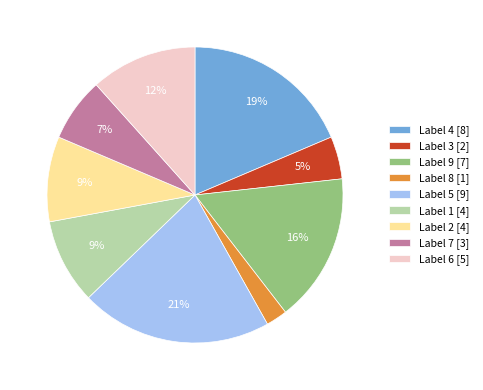

Between Label 3 [2] and Label 4 [8], which is larger?

Label 4 [8]